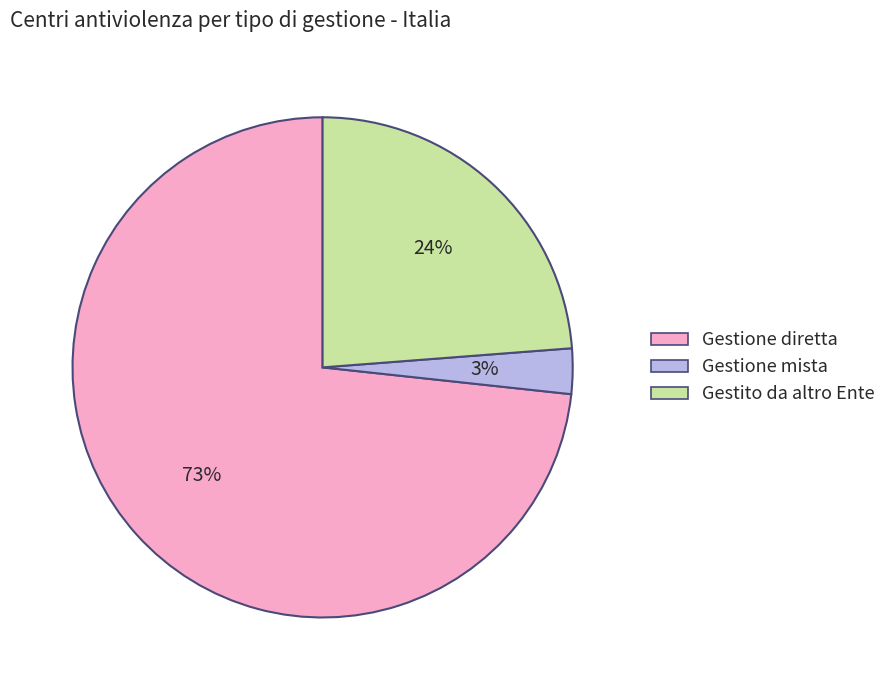

Between Gestione diretta and Gestione mista, which is larger?

Gestione diretta